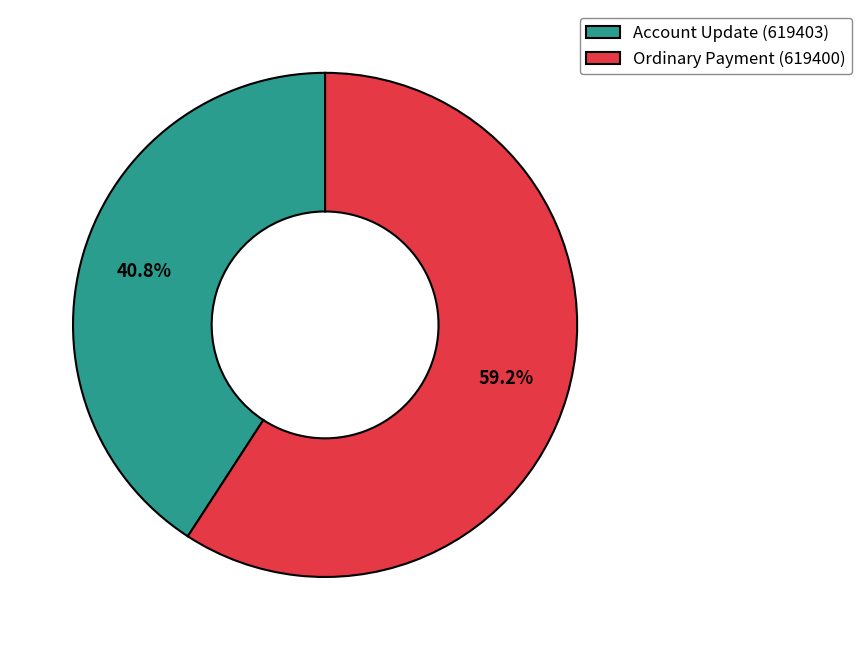

Which slice is the smallest?

Account Update (619403)